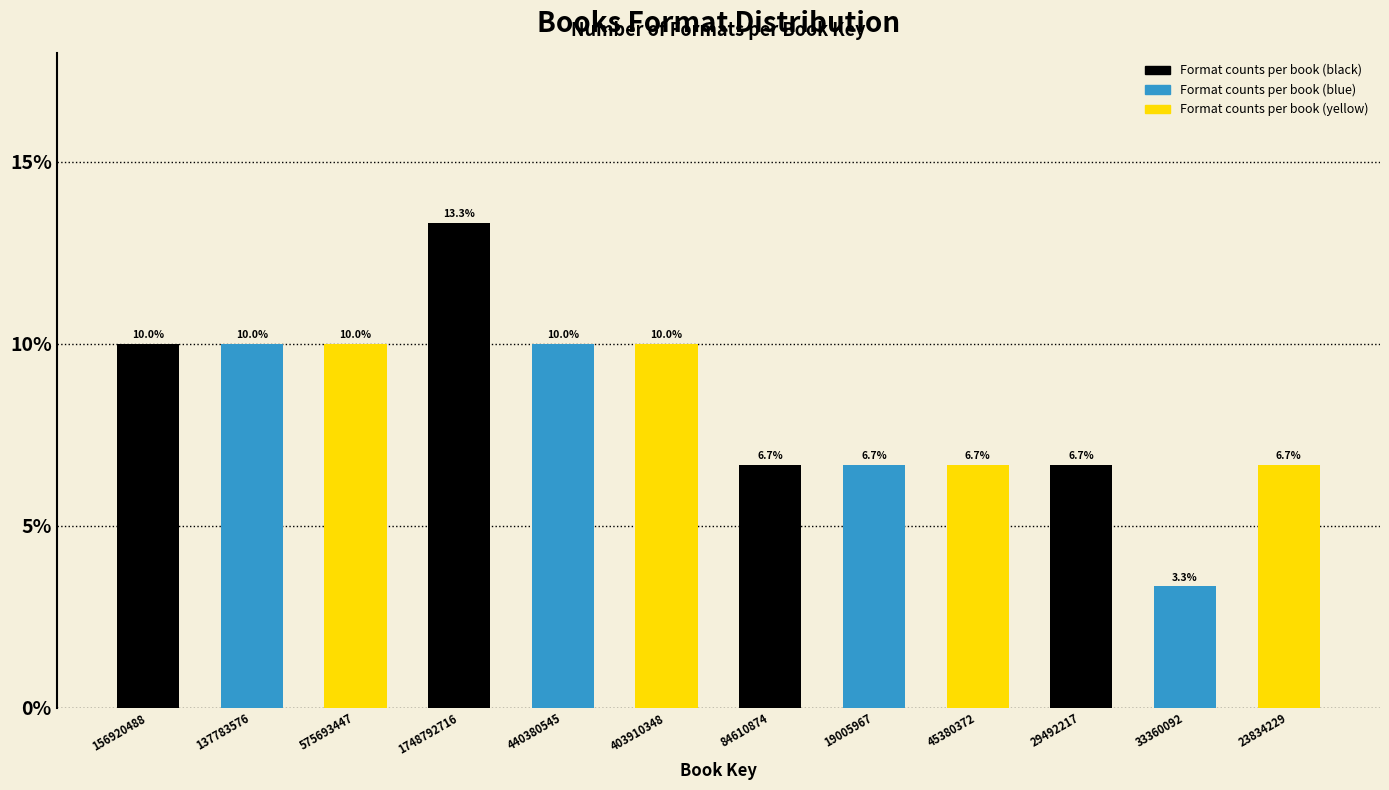

Reading right to left, transcribe all the data shown in this chart.

6.7	3.3	6.7	6.7	6.7	6.7	10.0	10.0	13.3	10.0	10.0	10.0